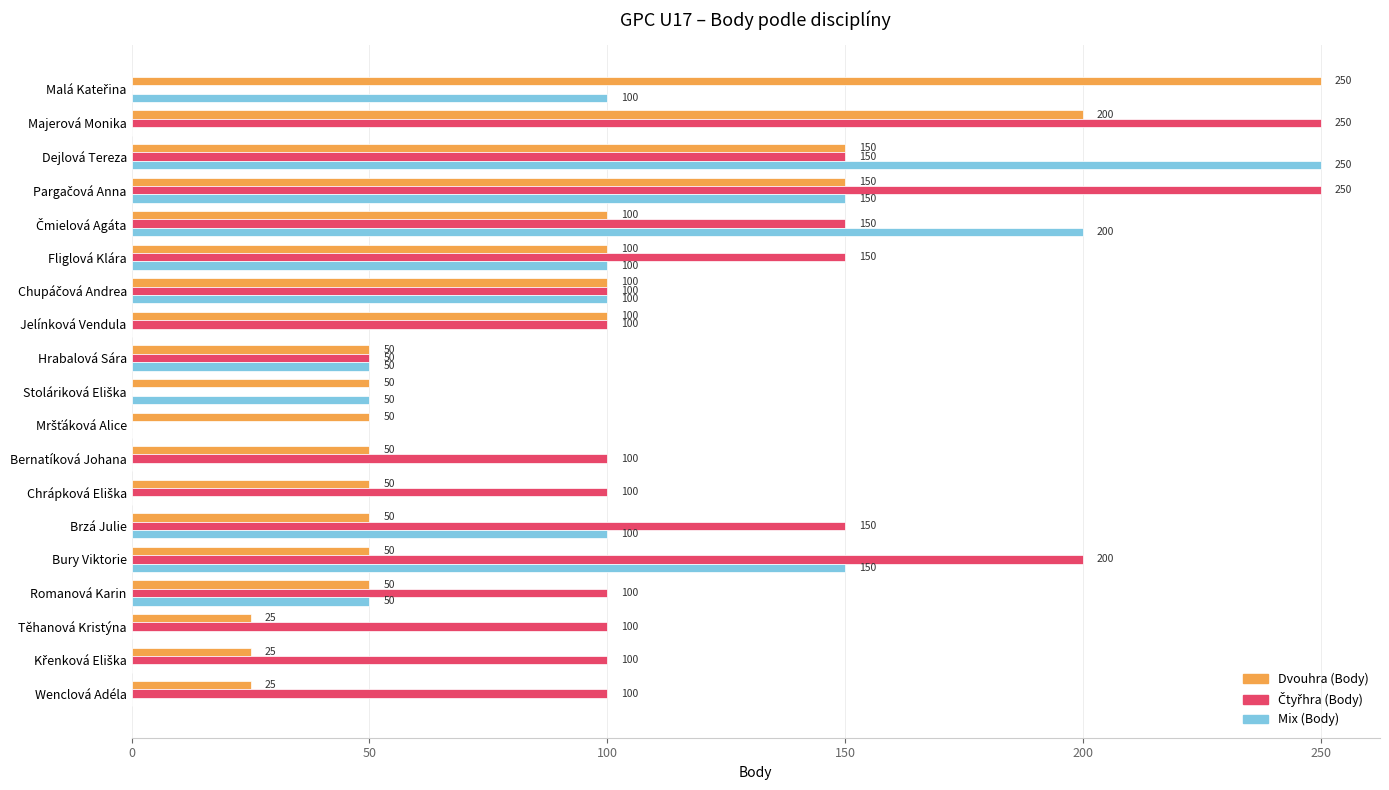

Count the number of categories in the chart.

19